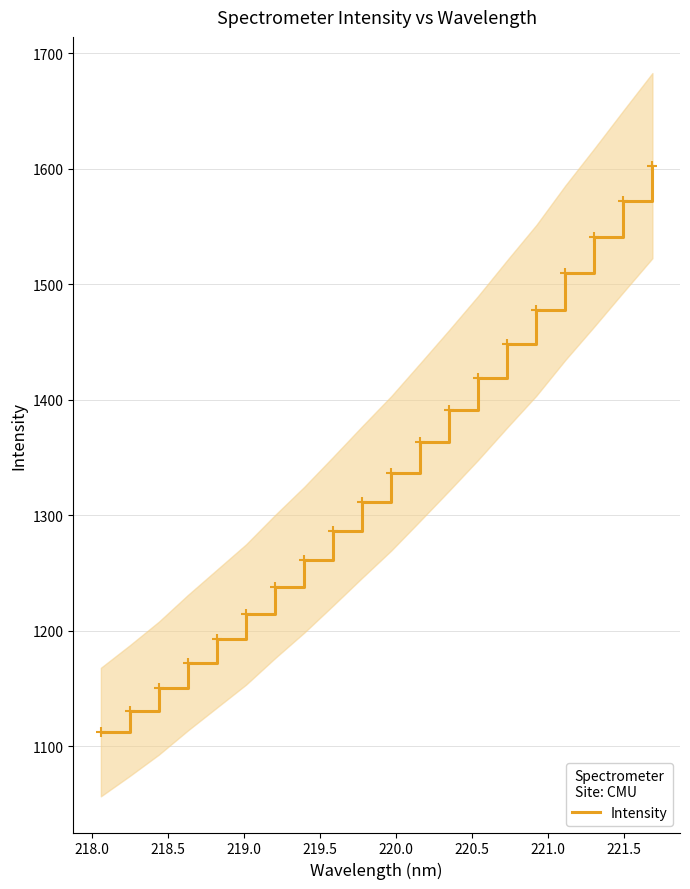

How many lines are shown in the chart?

1